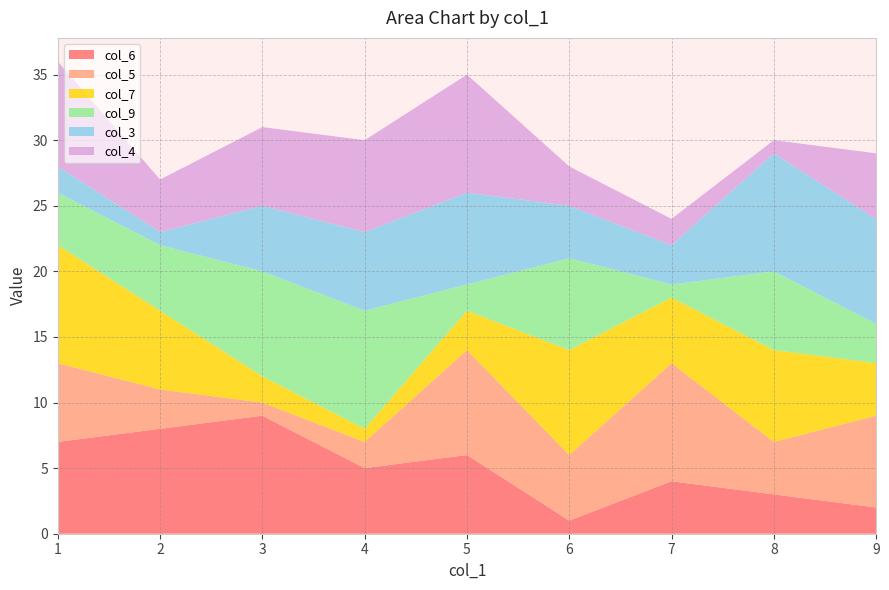

The col_6 series shows 2 at 9. True or false?

True